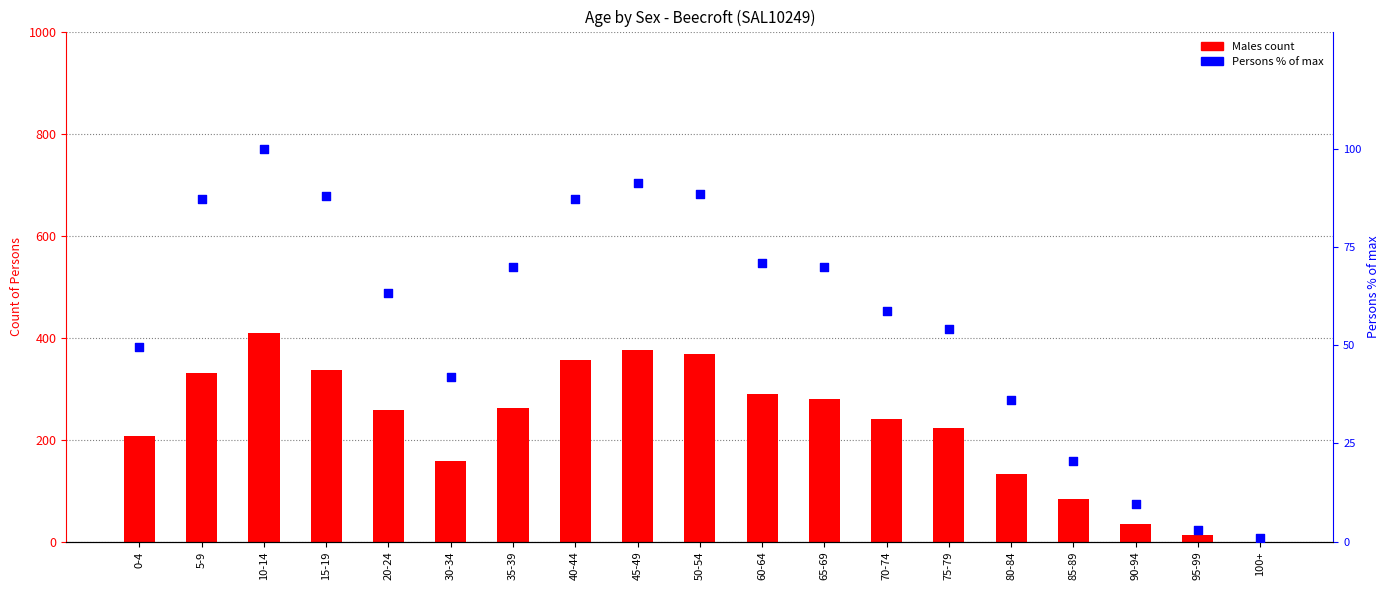

What are all the series names shown in the legend?

Males, Persons % of max